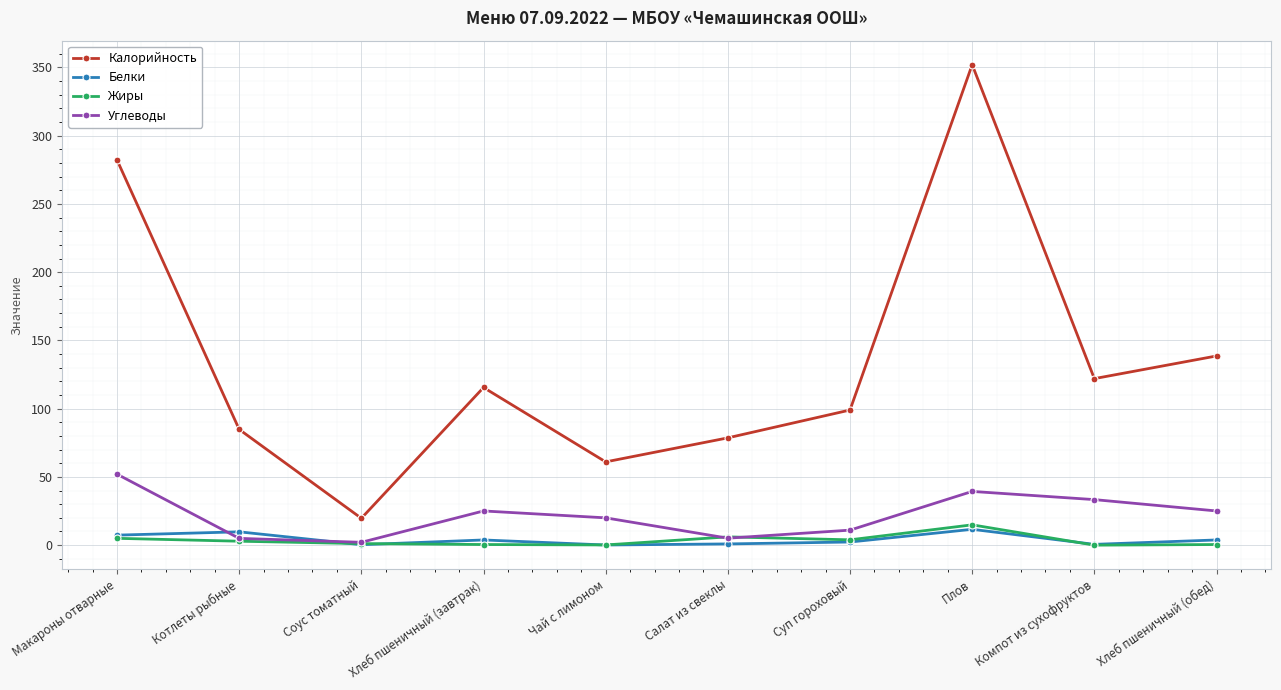

What are all the series names shown in the legend?

Калорийность, Белки, Жиры, Углеводы